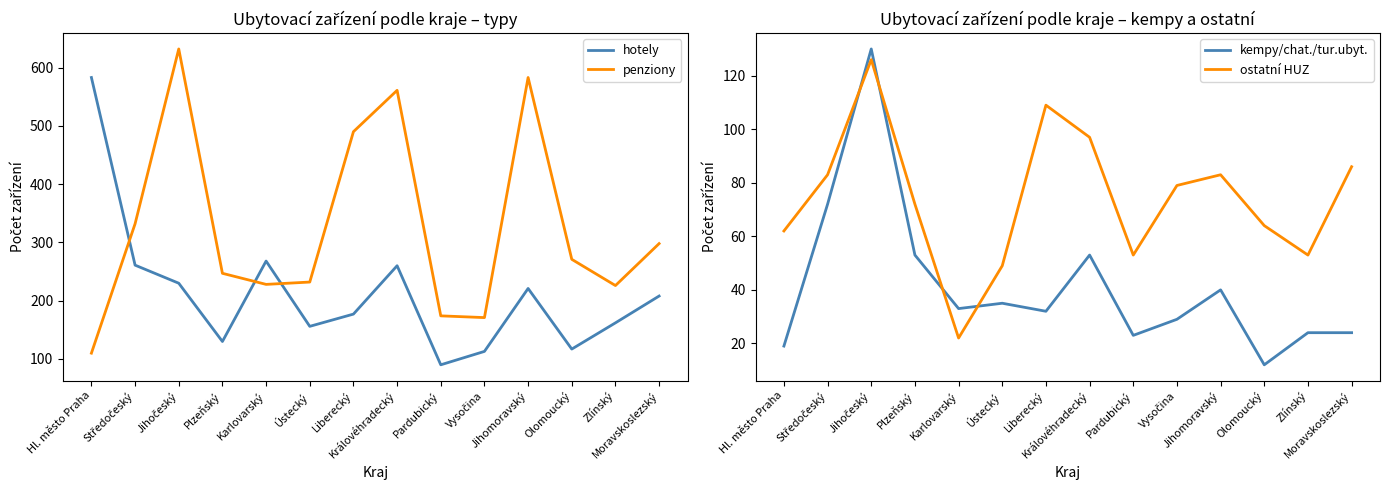

What is the average value of the ostatní HUZ series?

74